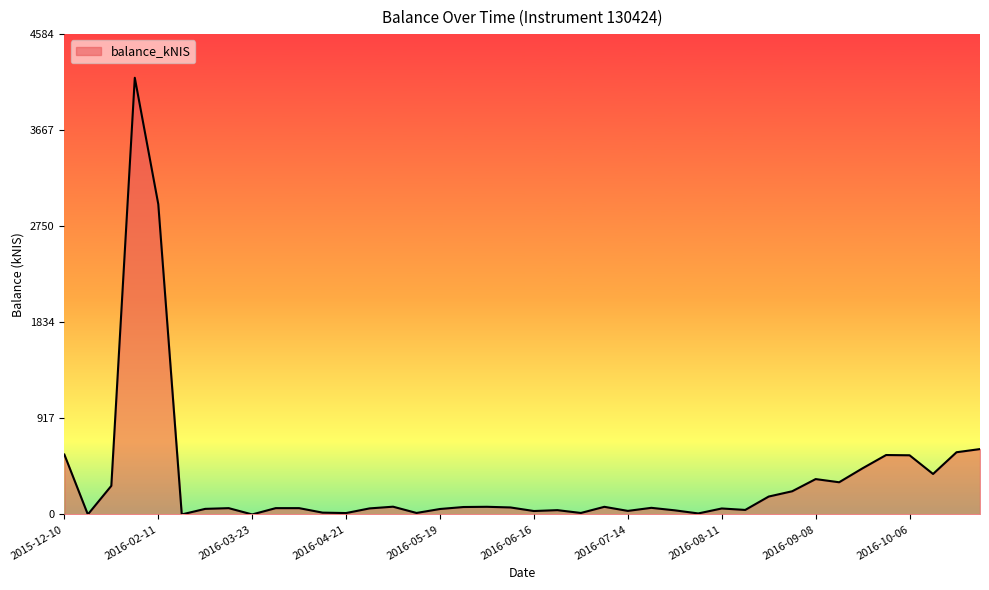

Count the number of values greater than 63.

20